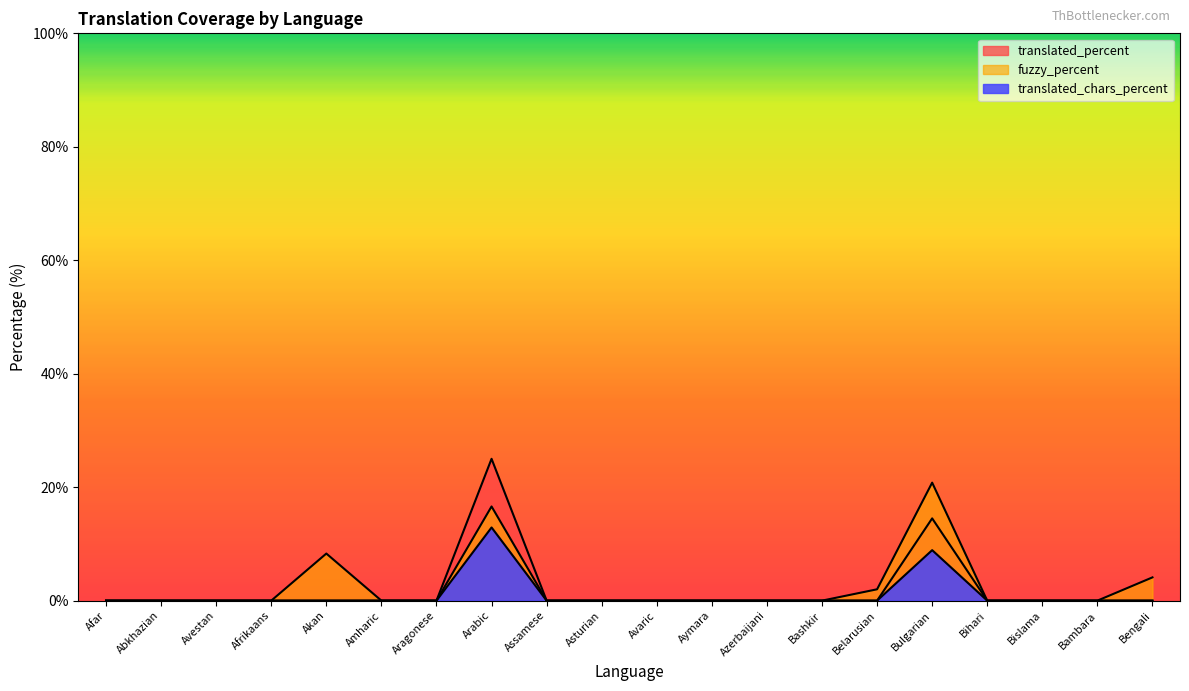

How many lines are shown in the chart?

3